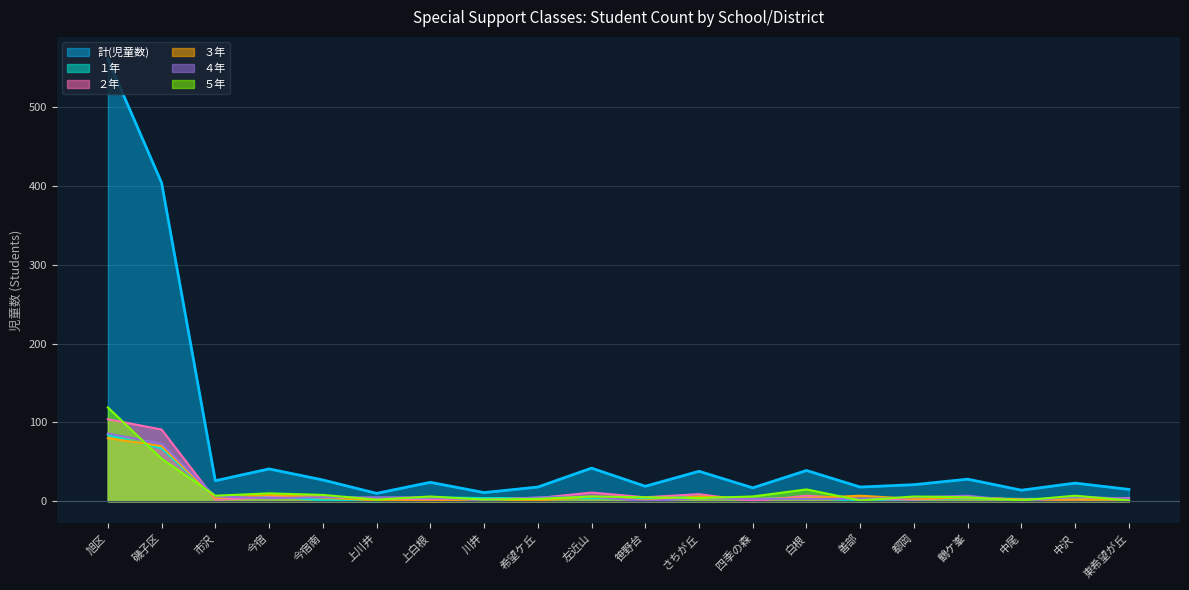

At which label is １年 closest to 42?

磯子区